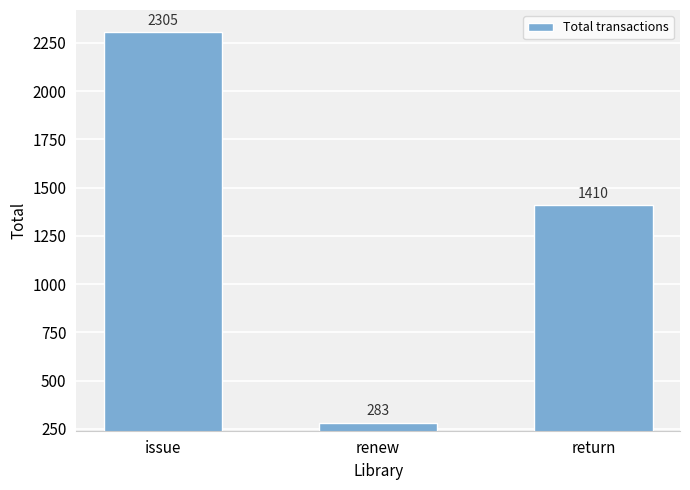

What is the difference between the values at return and issue?

895